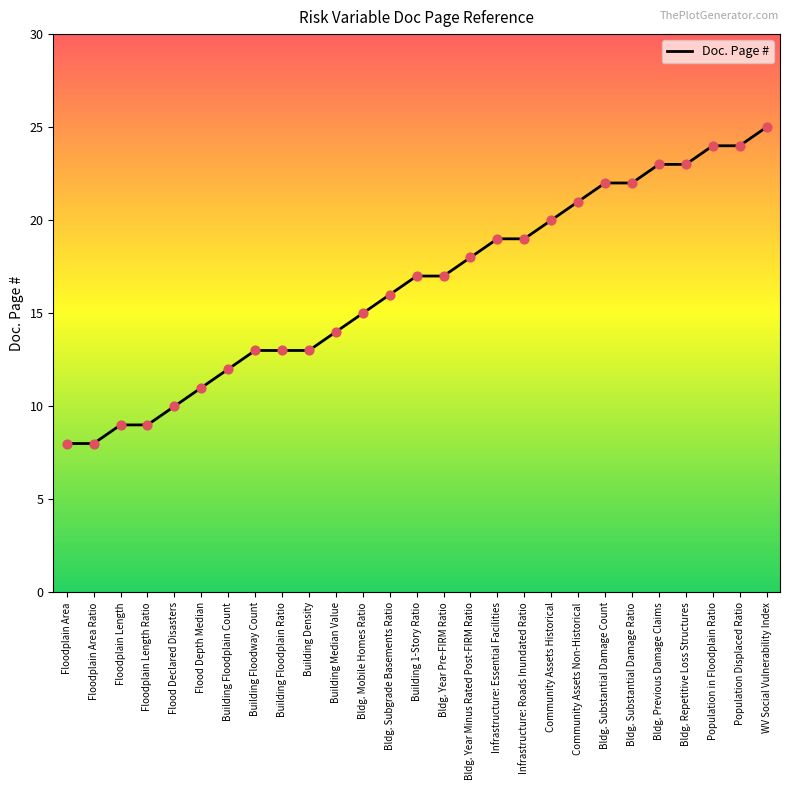

Between Population Displaced Ratio and Building Floodway Count, which is larger?

Population Displaced Ratio